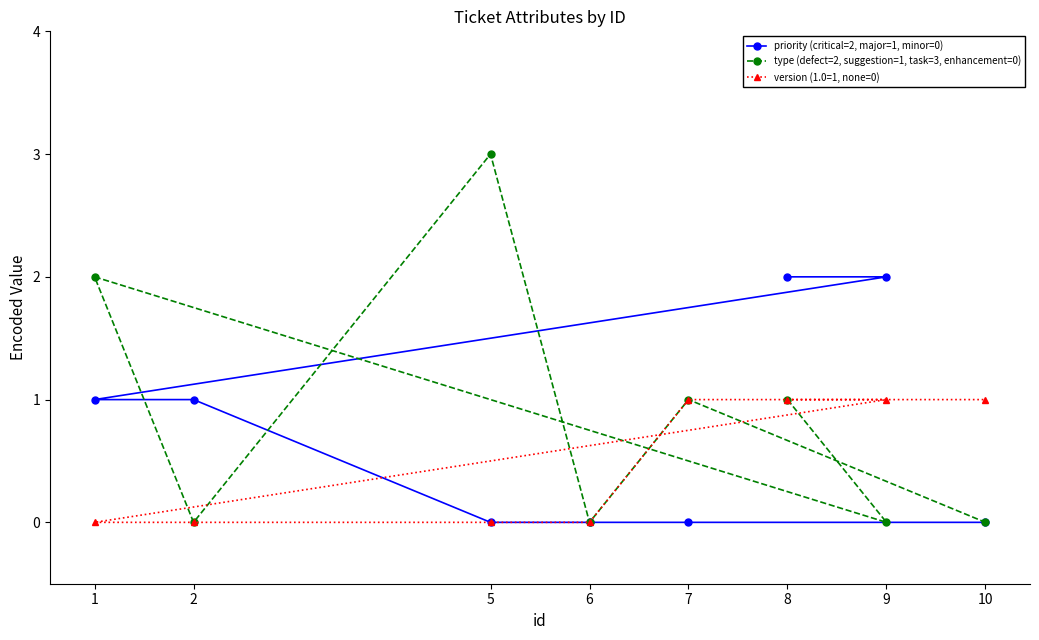

How many categories are shown in the chart?

8